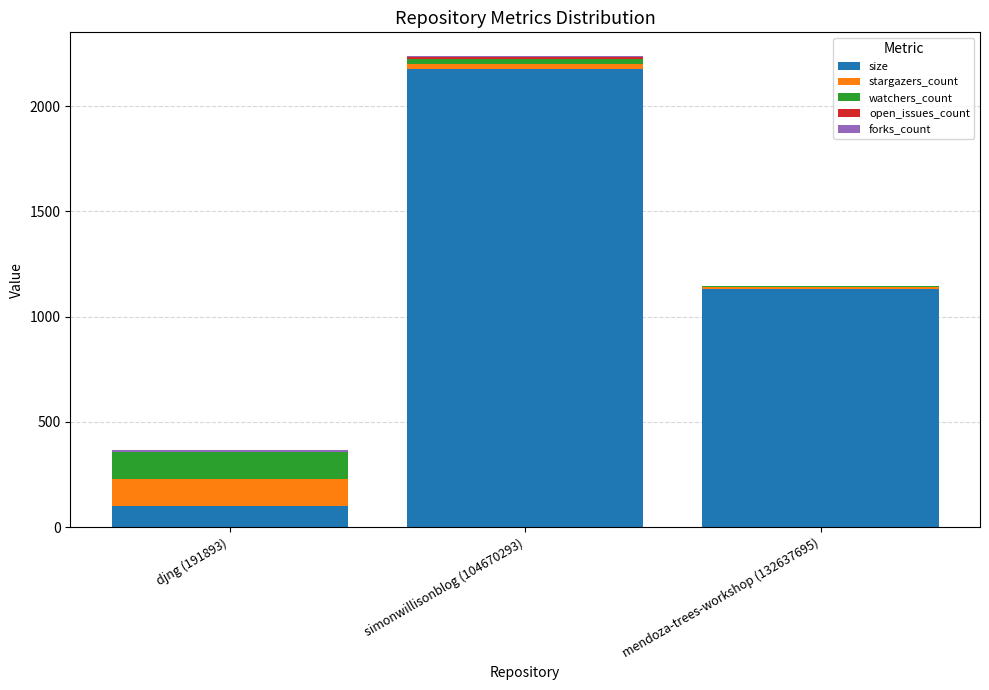

What is the maximum value for size?

2179